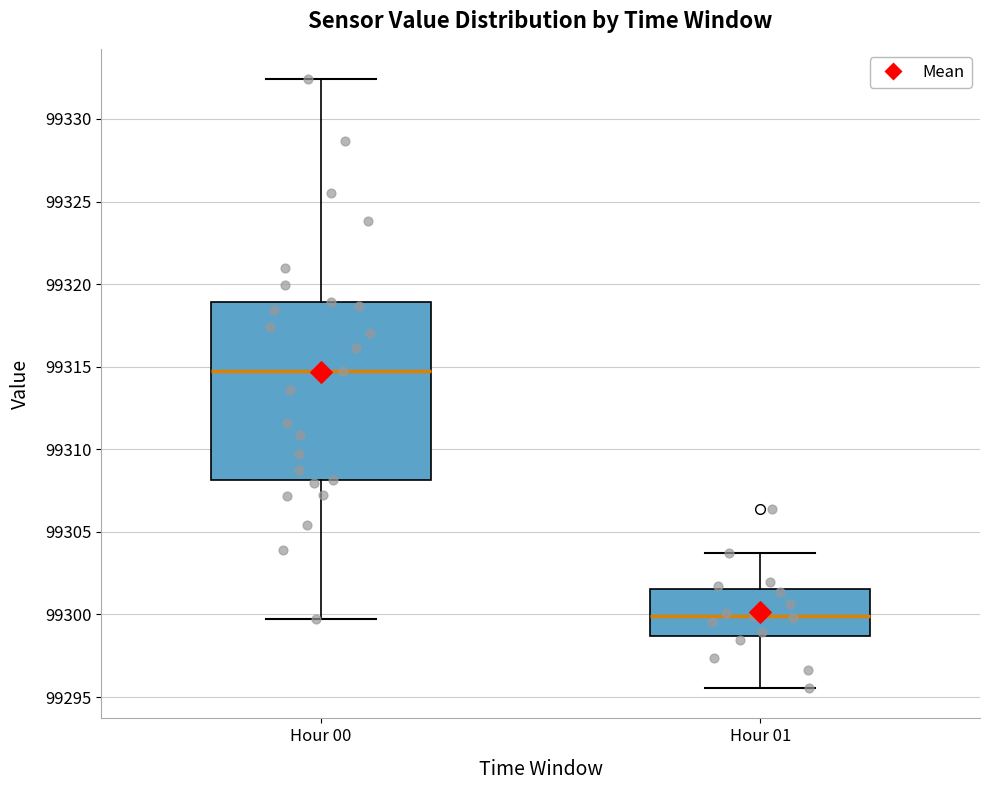

Which box is the tallest, from its lower edge to its upper edge?

Hour 00